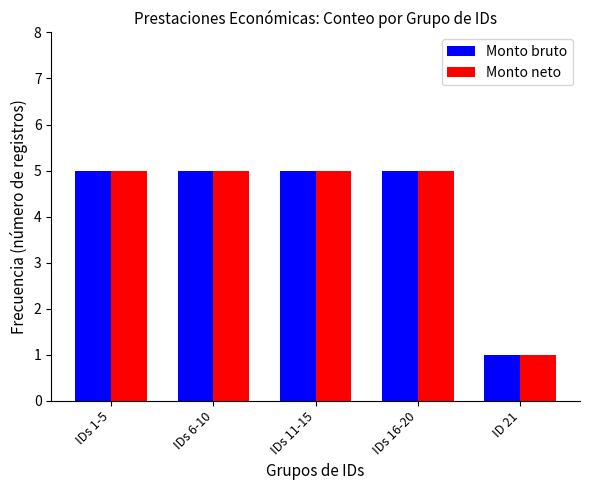

At how many categories does at least one series exceed 2?

4